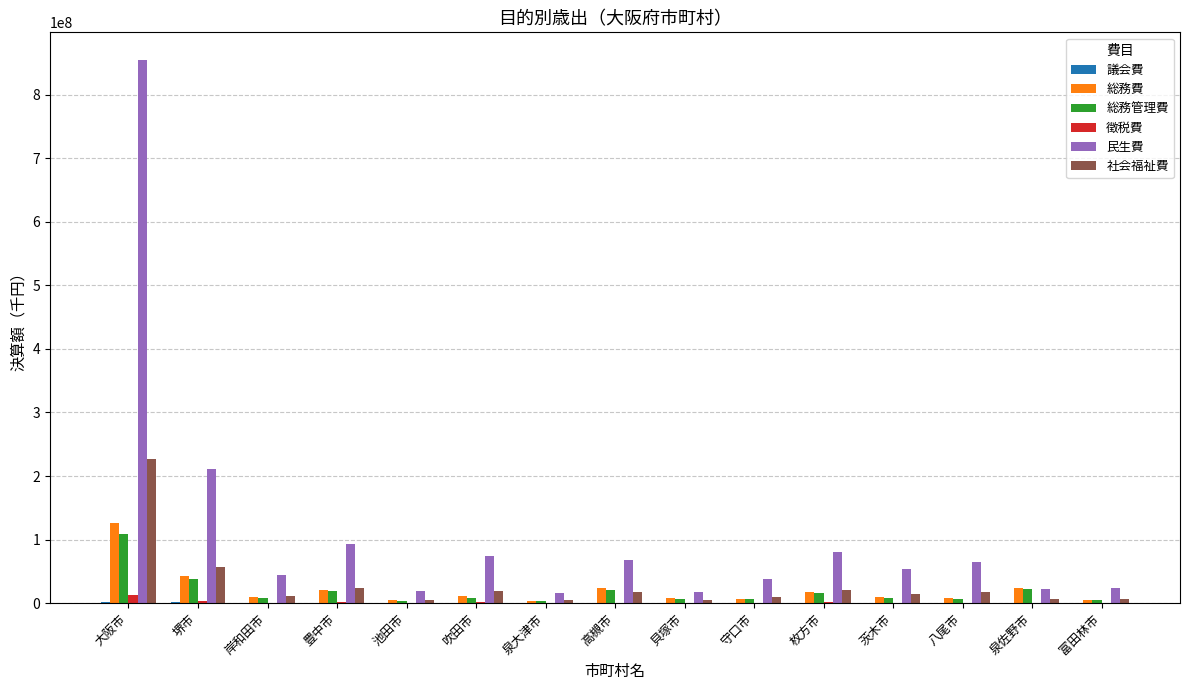

Which series has the widest spread of values?

民生費